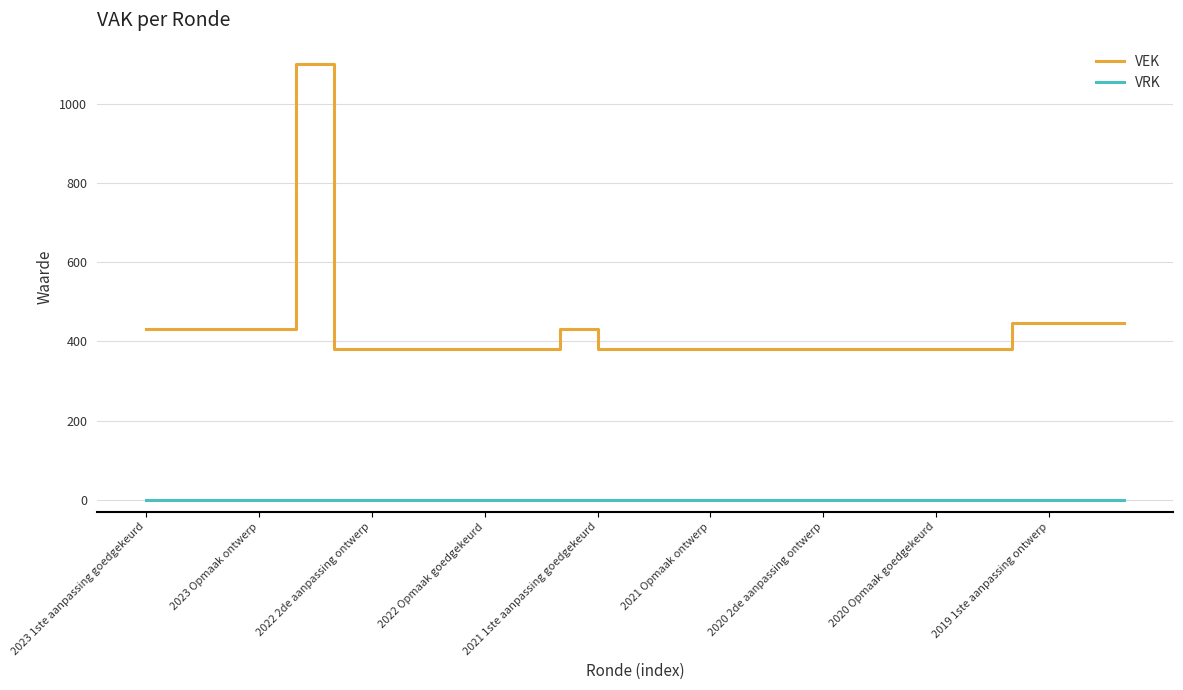

Which series has the largest range (max minus min)?

VEK